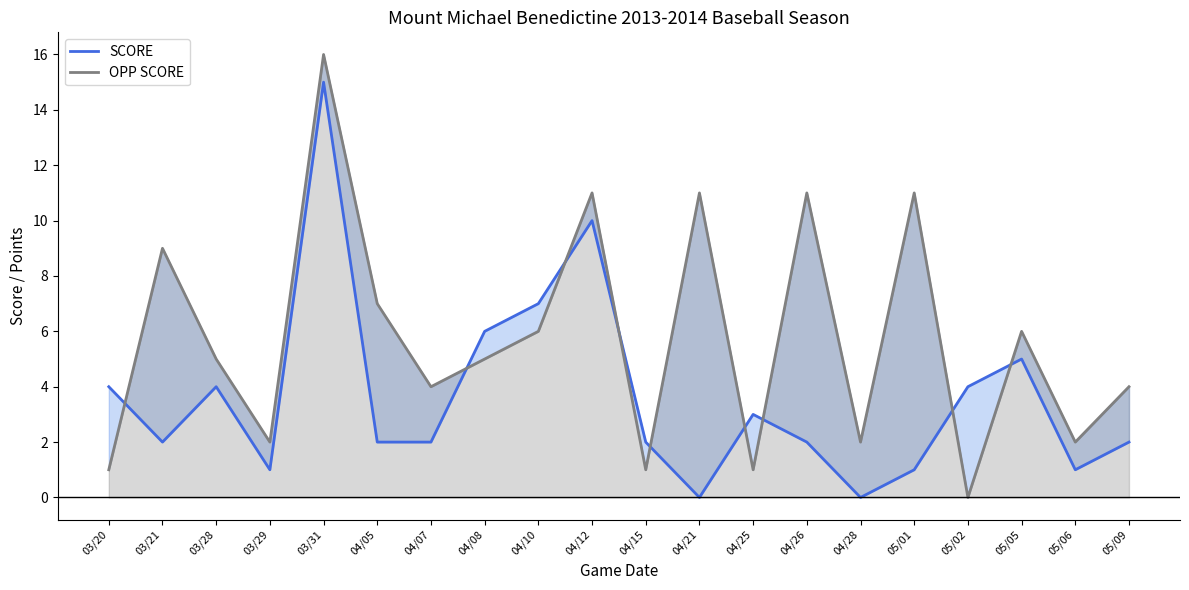

Does the chart display data point markers on the line(s)?

No